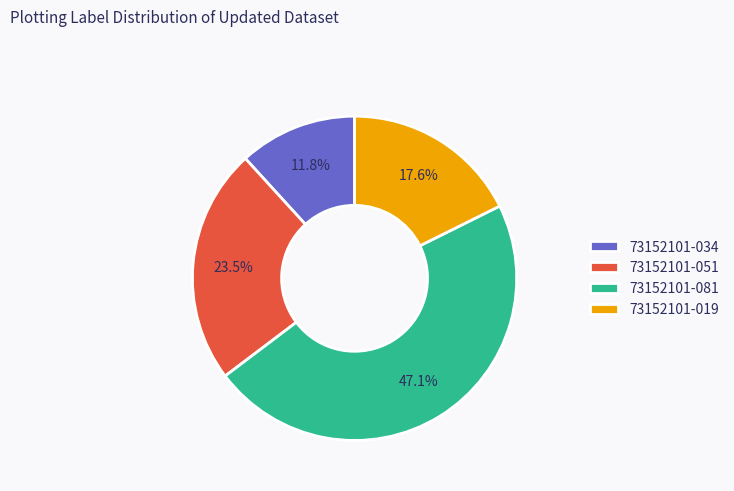

What is the total percentage of 73152101-019 and 73152101-081?

64.7%